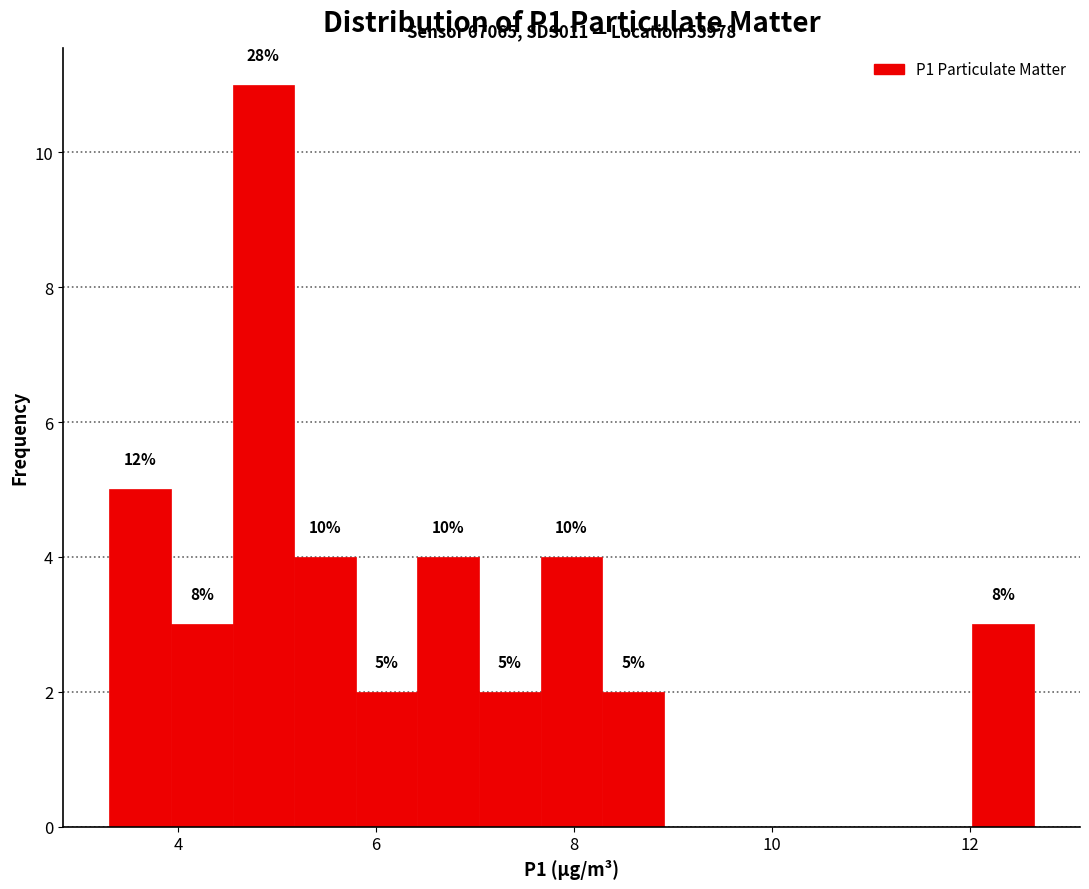

Read against the x-axis, roughly where is the centre of the tallest bar?

4.8